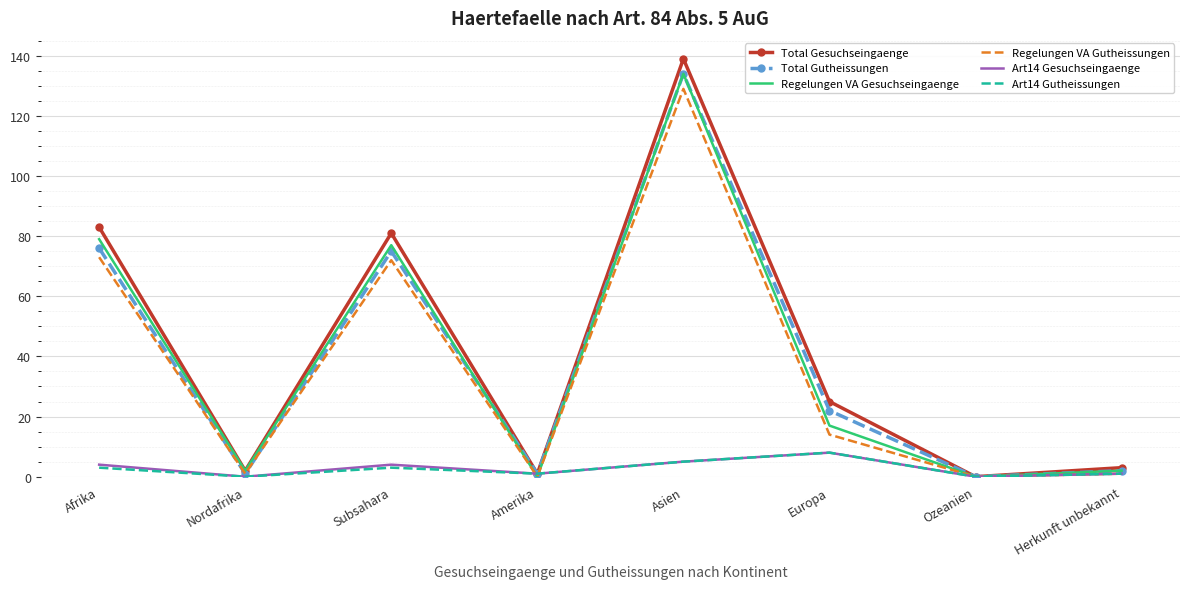

The Art14 Gesuchseingaenge series shows 0 at Ozeanien. True or false?

True